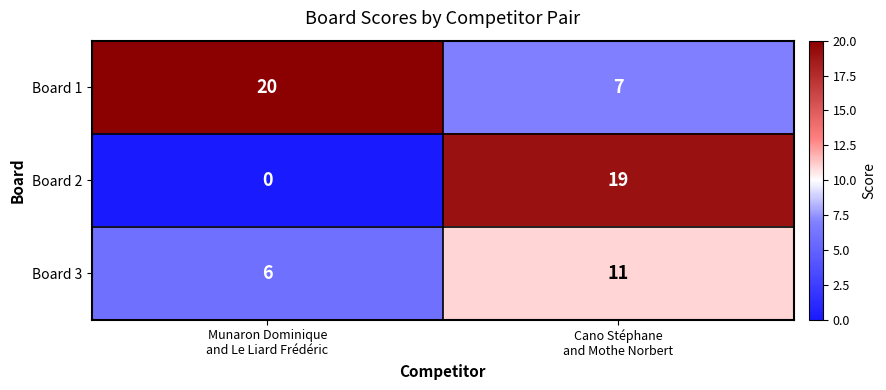

List the series in order of their peak value, lowest first.

Board 3, Board 2, Board 1